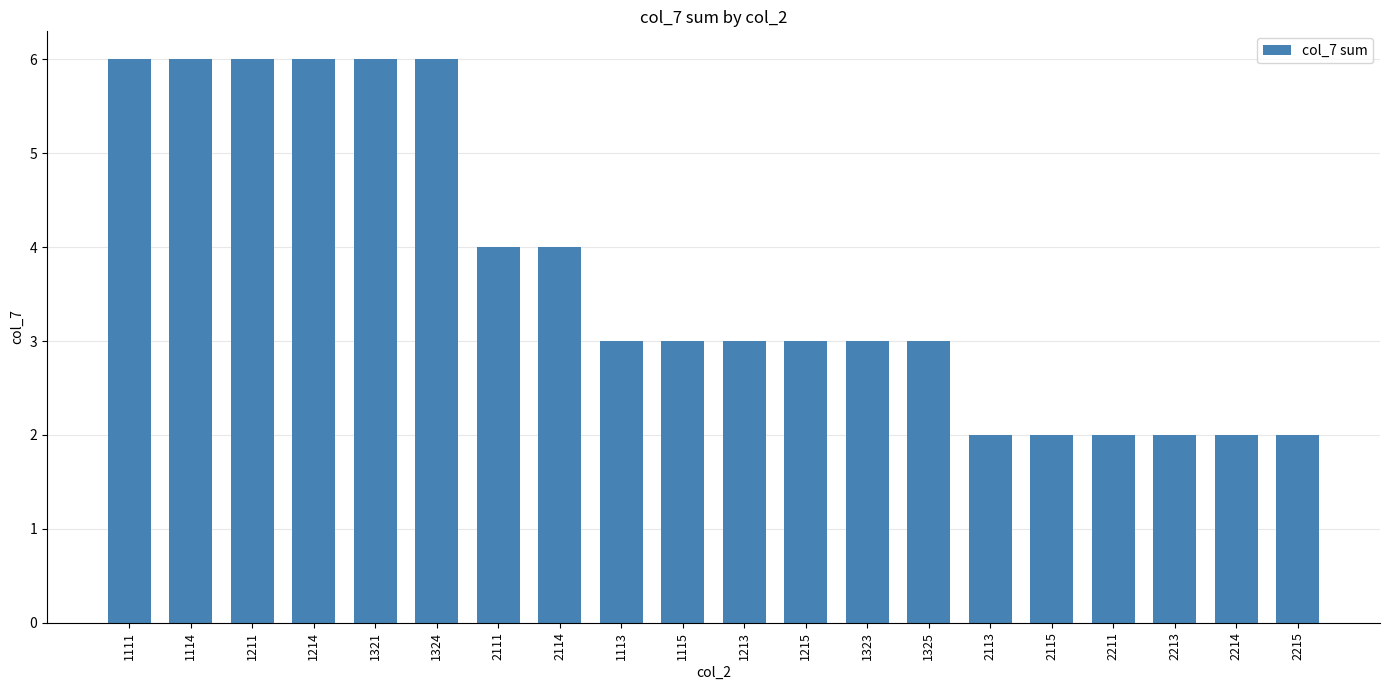

The value at 1111 is 8. True or false?

False